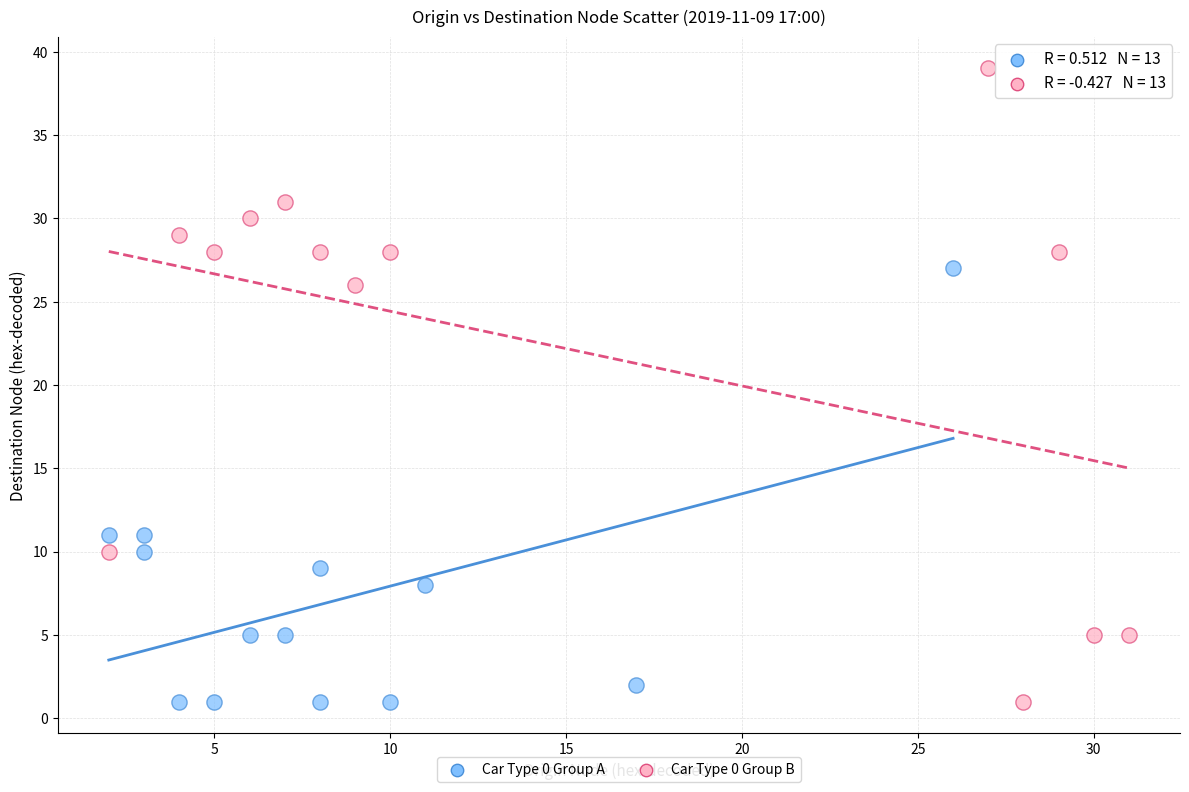

Which series contains the highest Y value?

Car Type 0 Group B